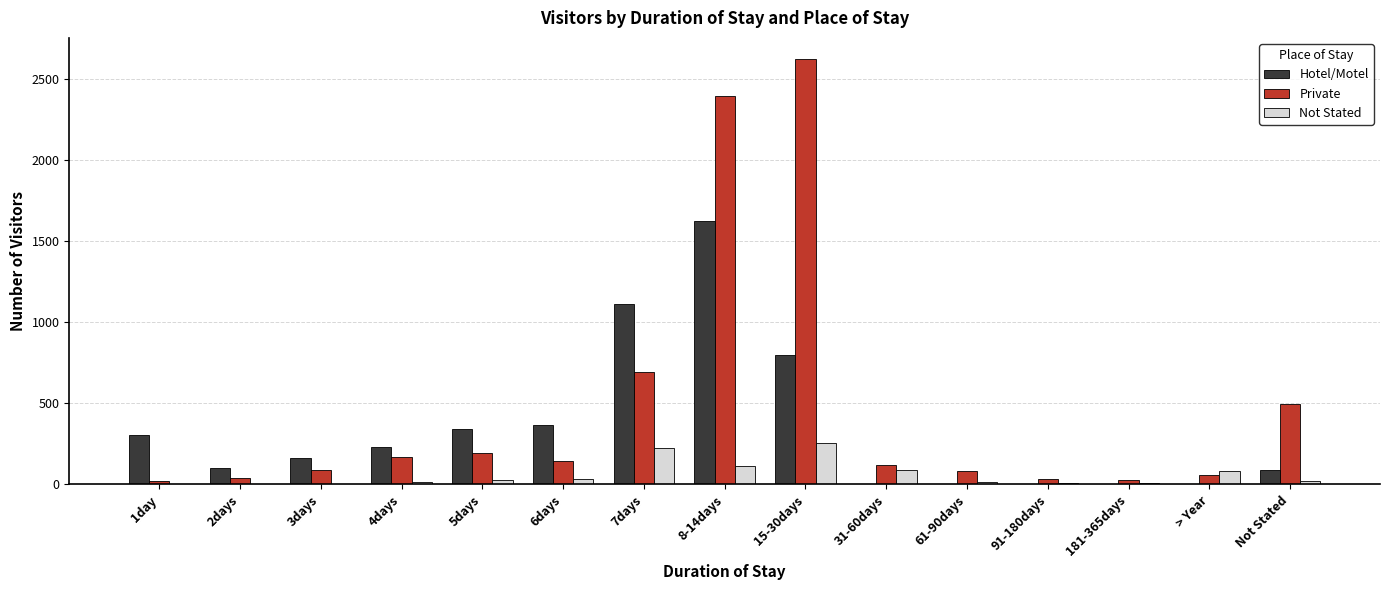

The Hotel/Motel series shows 1112 at 7days. True or false?

True